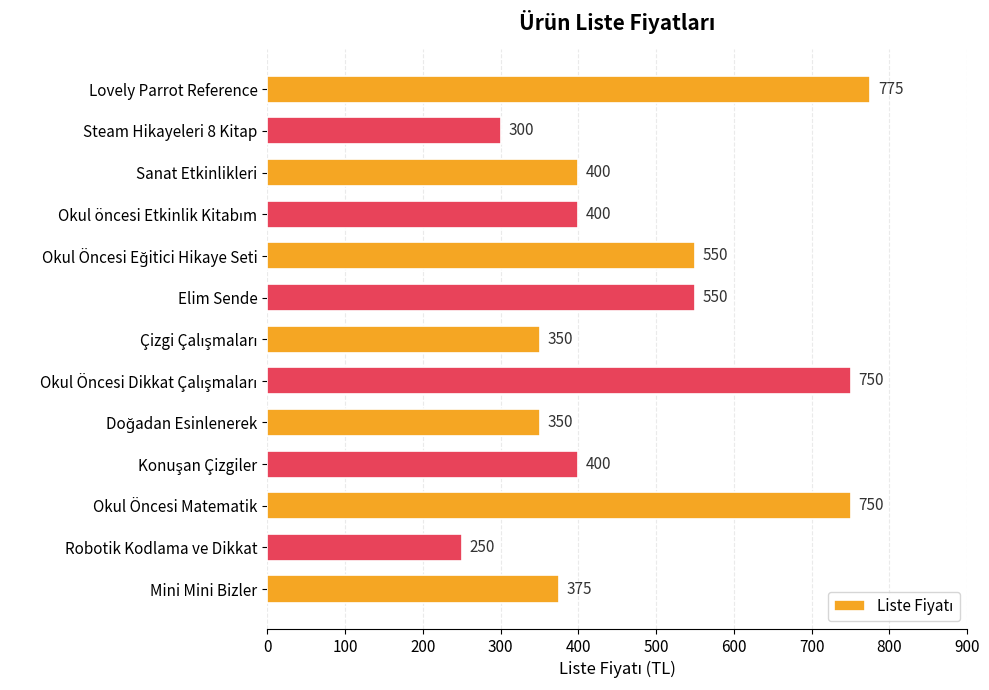

The value at Mini Mini Bizler is 375. True or false?

True